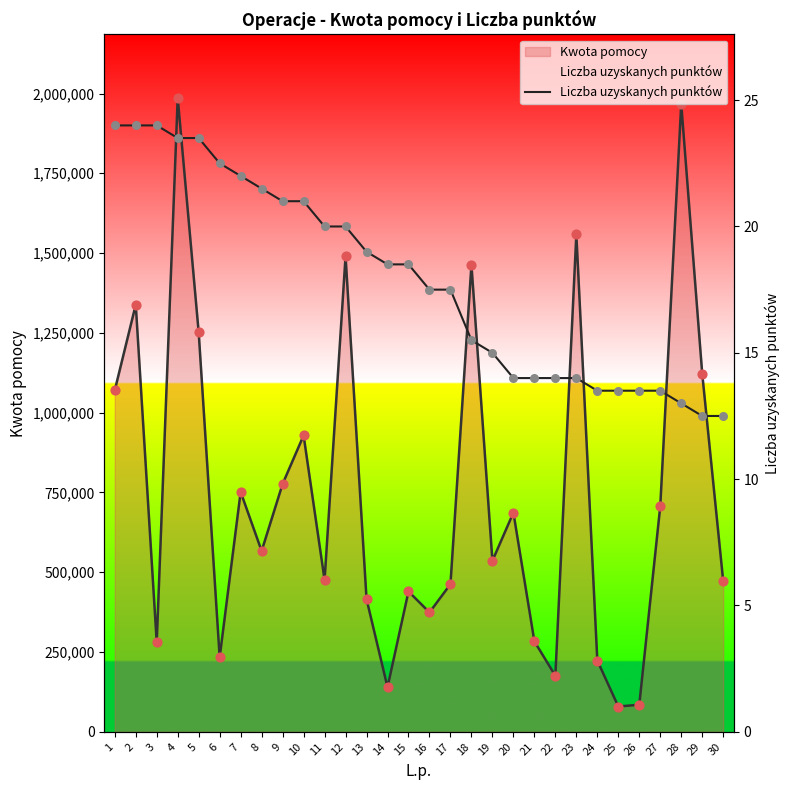

What is the change in value from 4 to 28?

-10.5